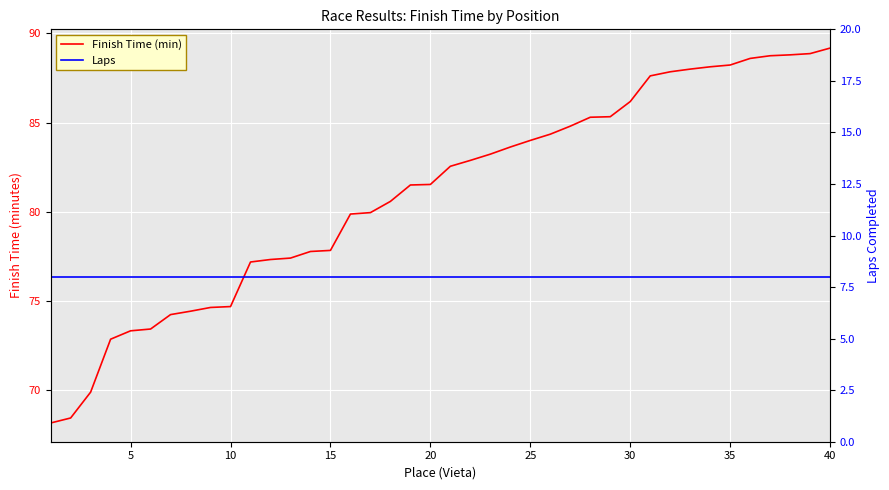

Which series has the widest spread of values?

Finish Time (min)